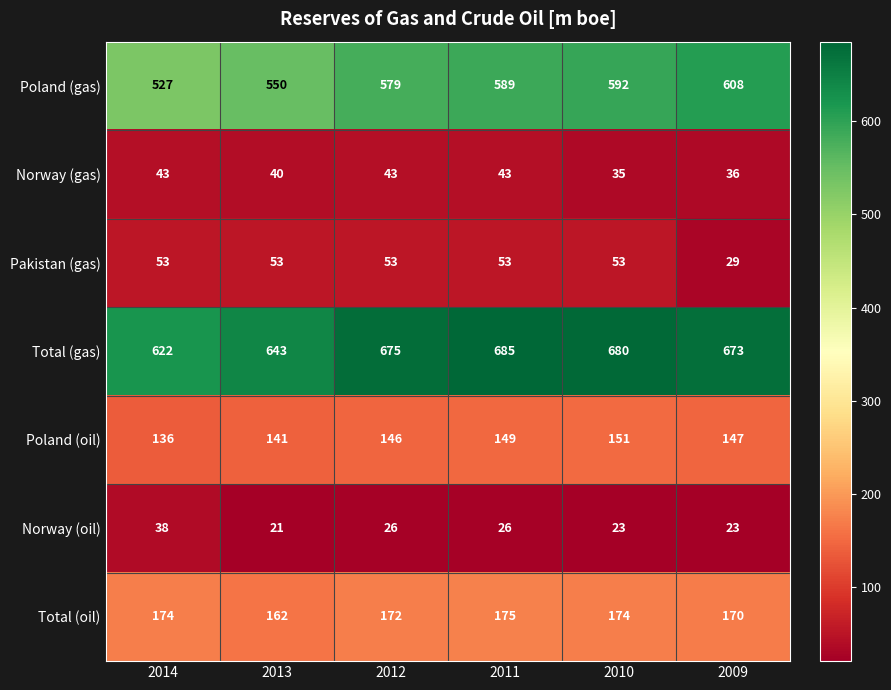

What is the minimum value shown in the chart?

21